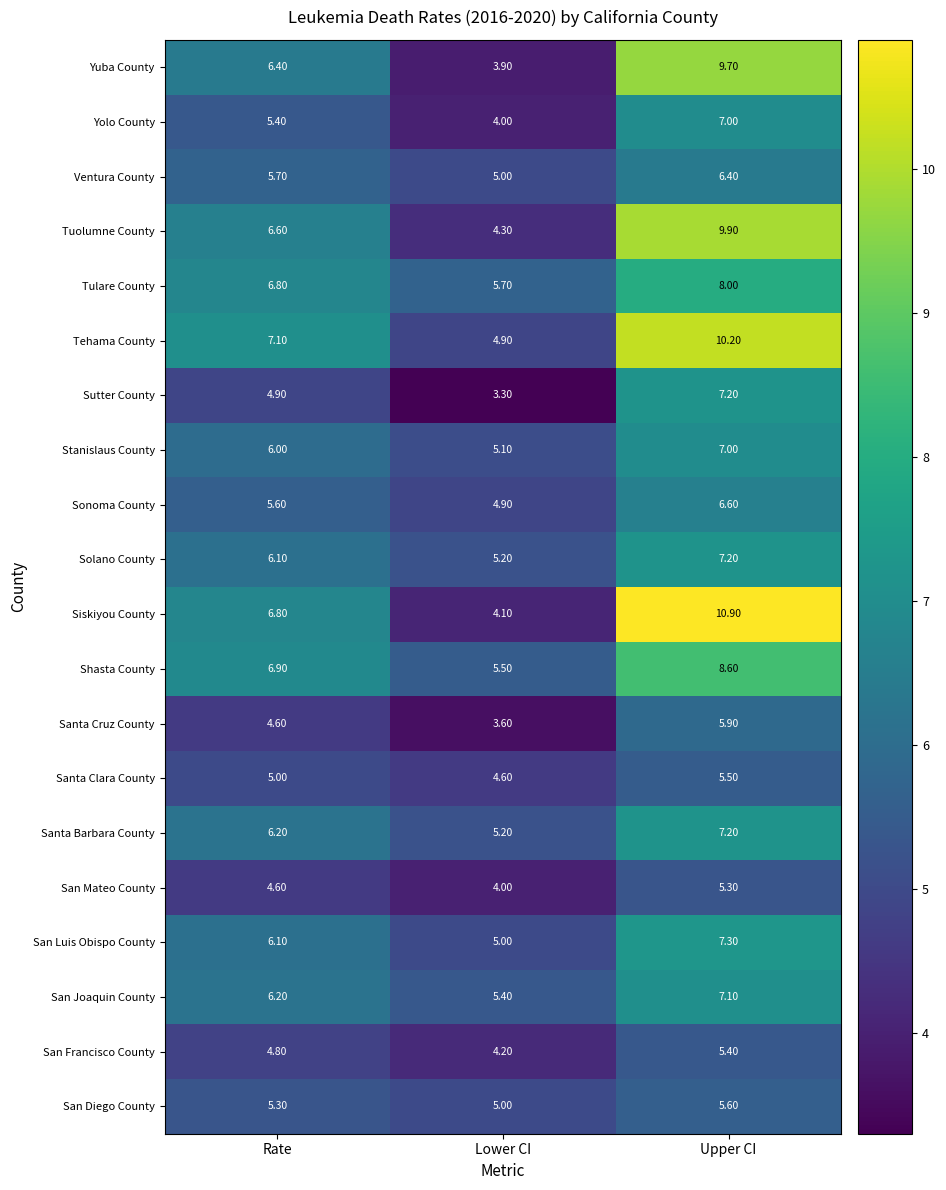

What is the sum of all Yuba County values?

20.0